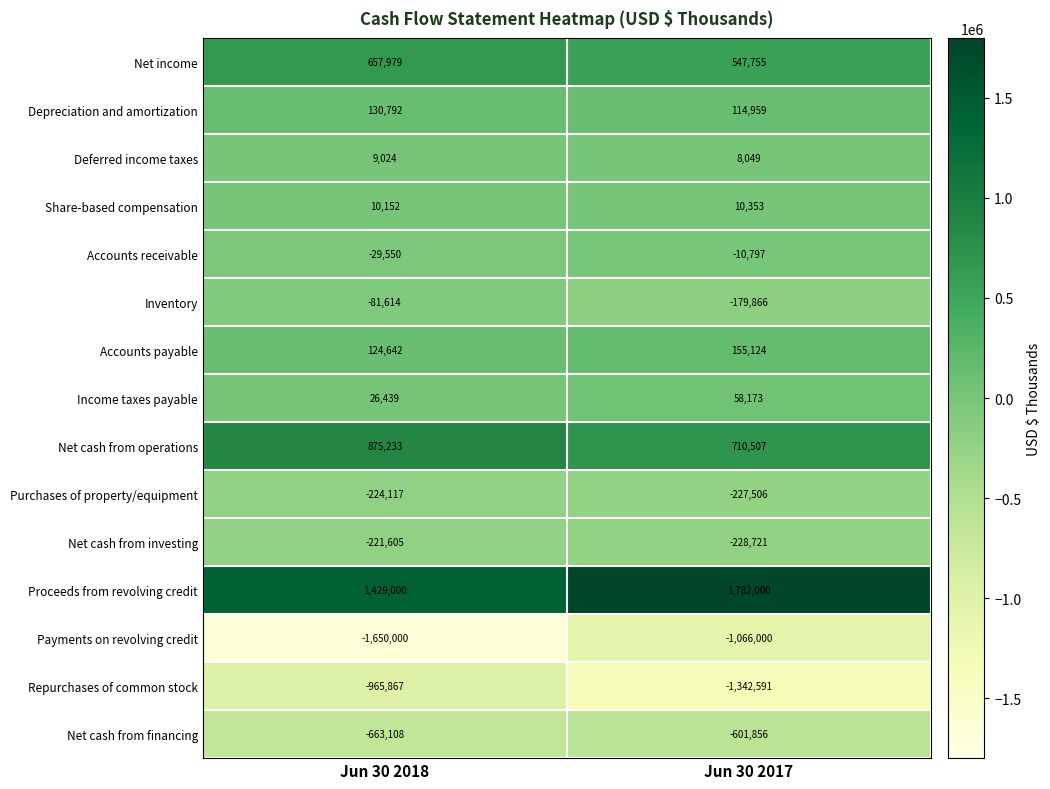

Which series changed the most between Jun 30 2018 and Jun 30 2017?

Payments on revolving credit